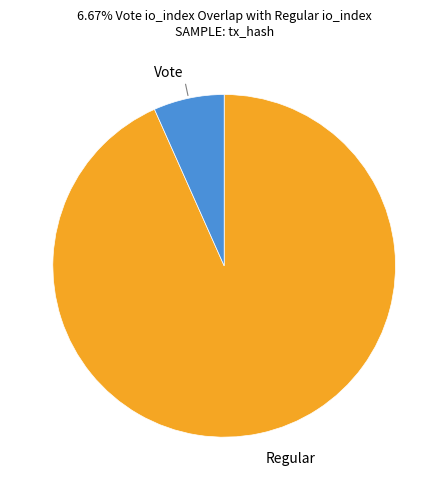

Does any single category account for the majority?

Yes